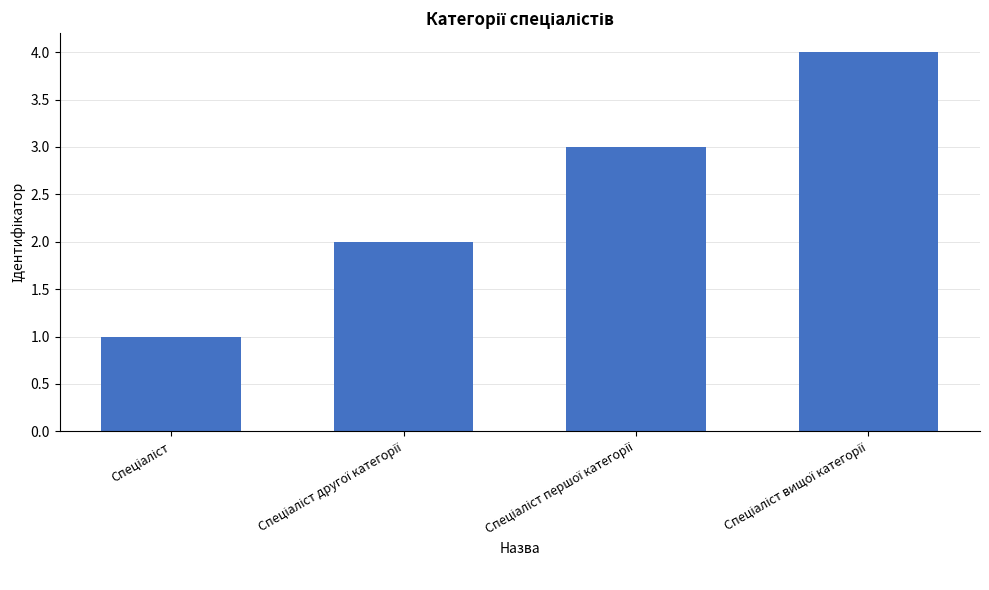

What is the sum of all values?

10